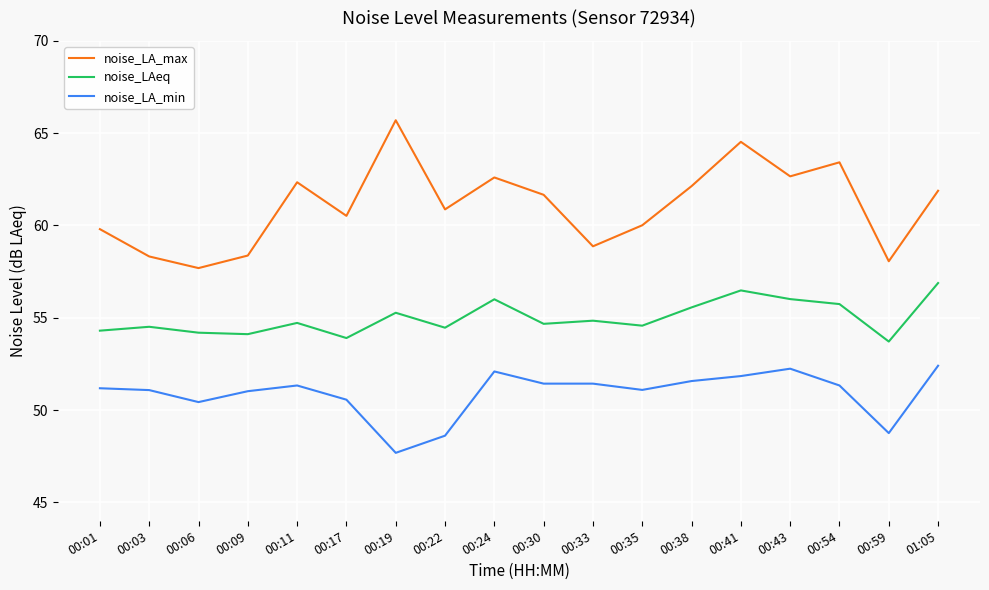

Which category has the highest value across all series?

00:19